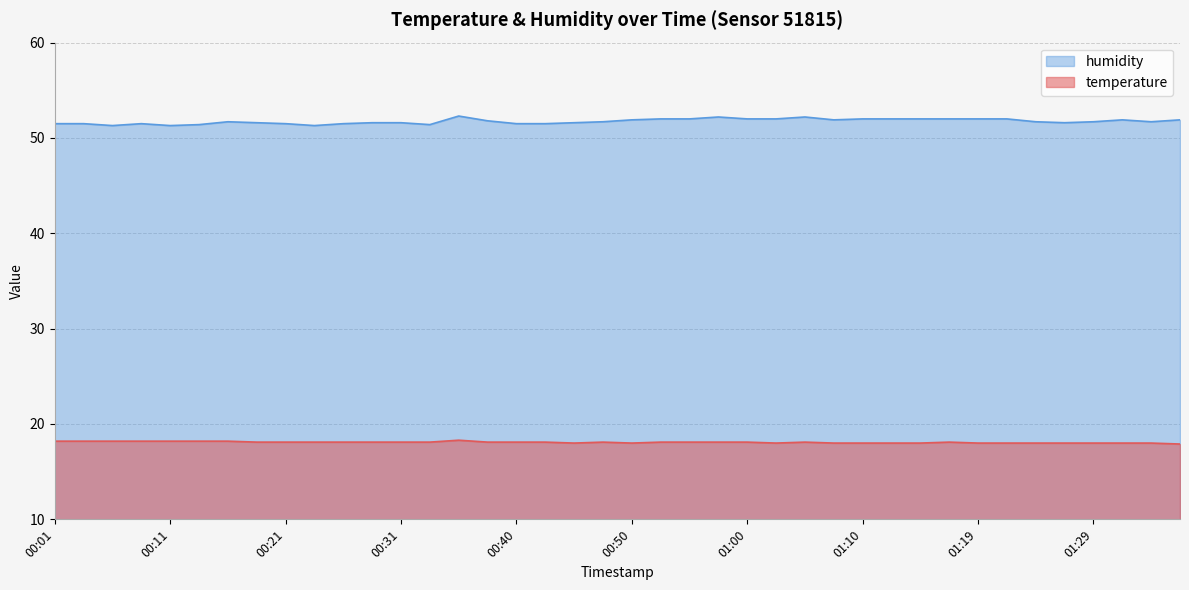

Which series has the widest spread of values?

humidity